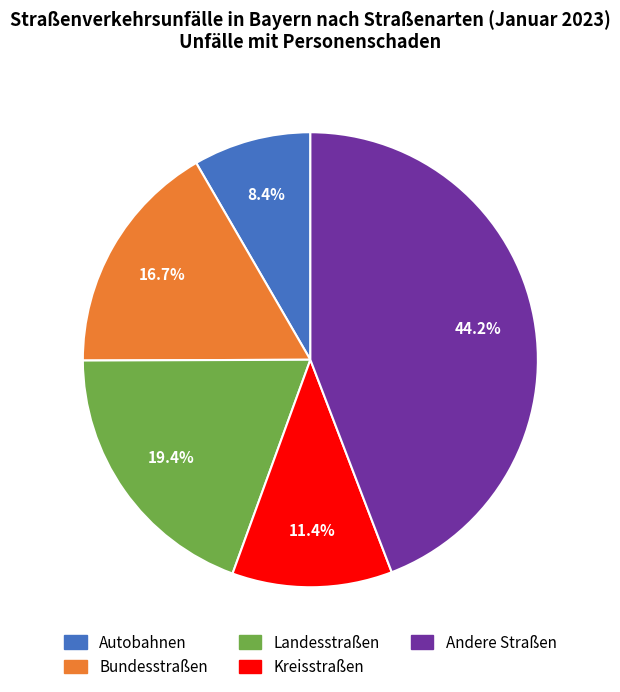

Is it true that Kreisstraßen is 25% of the pie?

False